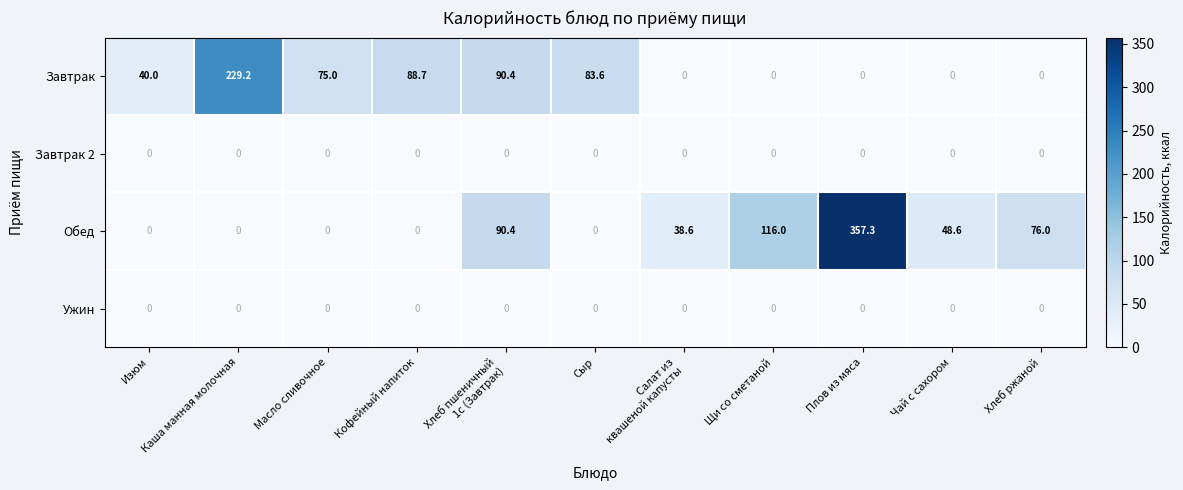

Which series has the largest range (max minus min)?

Обед